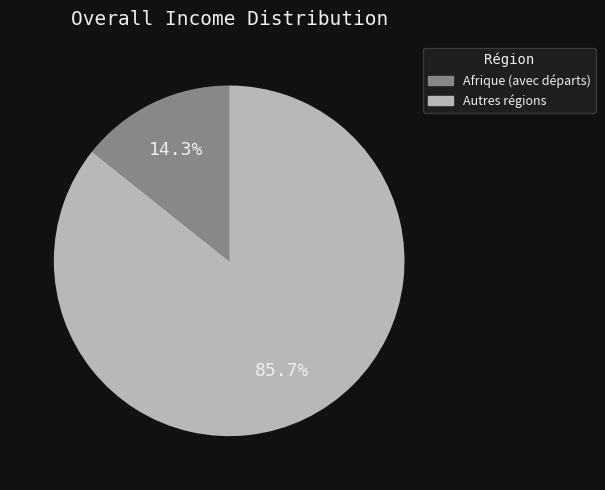

Count the number of slices in the pie.

2